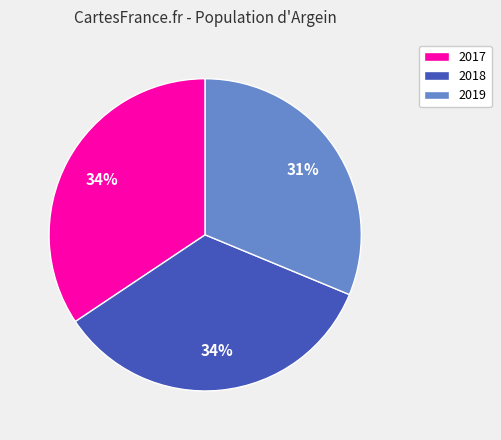

Is the sum of 2018 and 2019 greater than half?

Yes